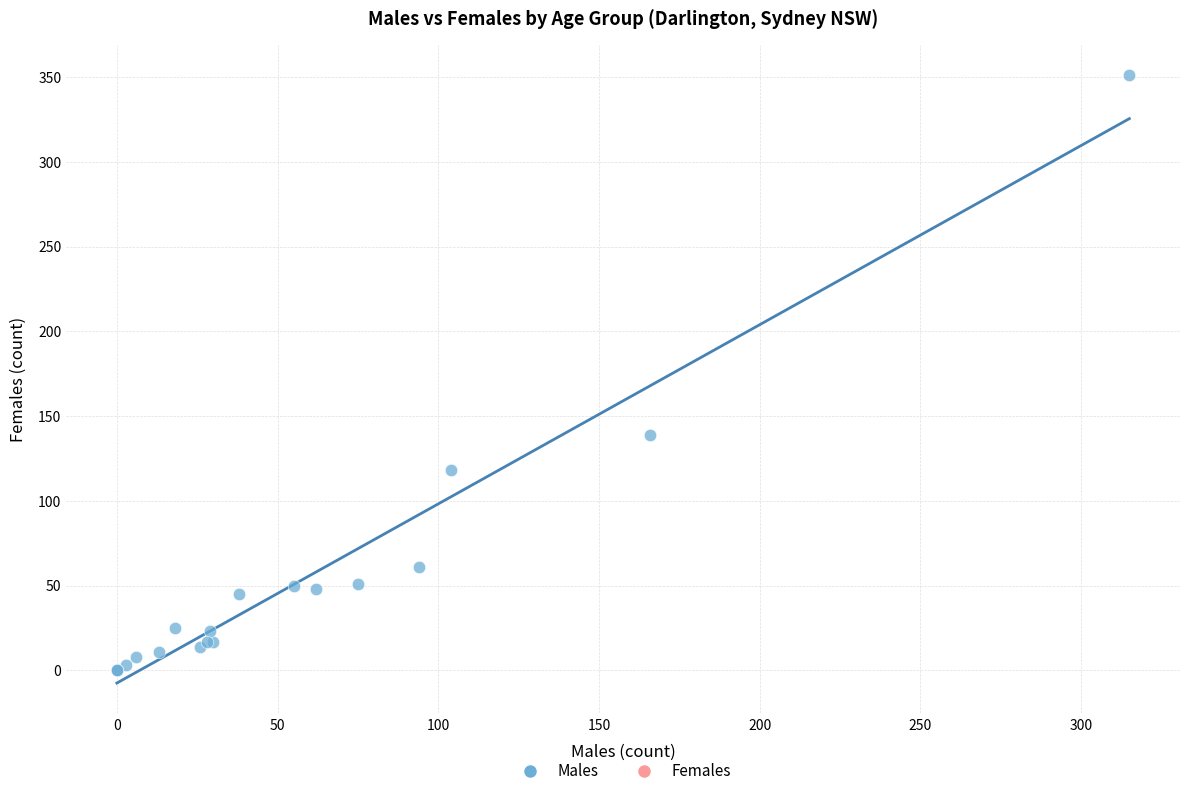

What Y value in the scatter plot is closest to 175?

139